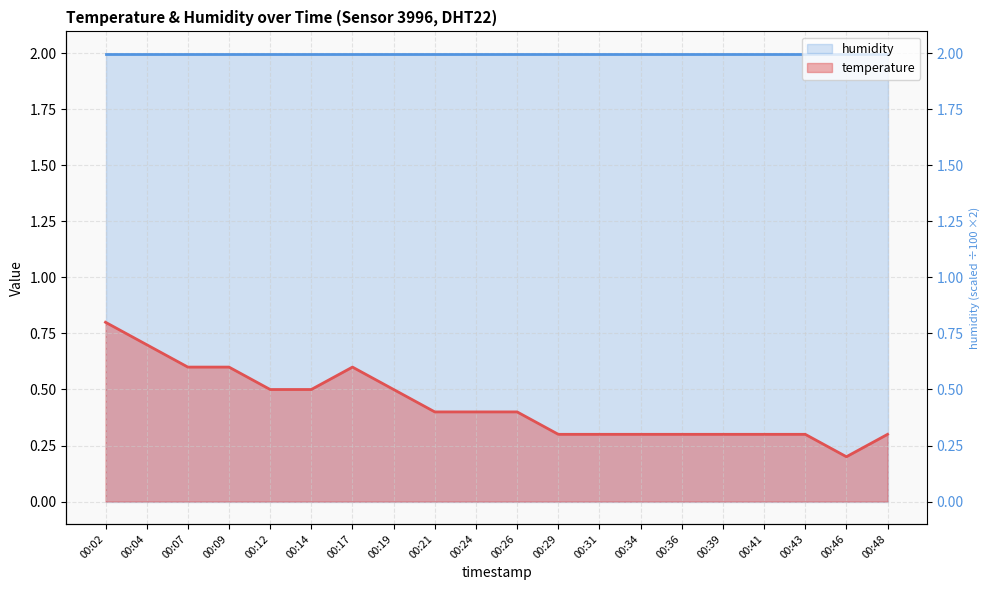

True or false: the data shows 0.5 at 00:34.

False